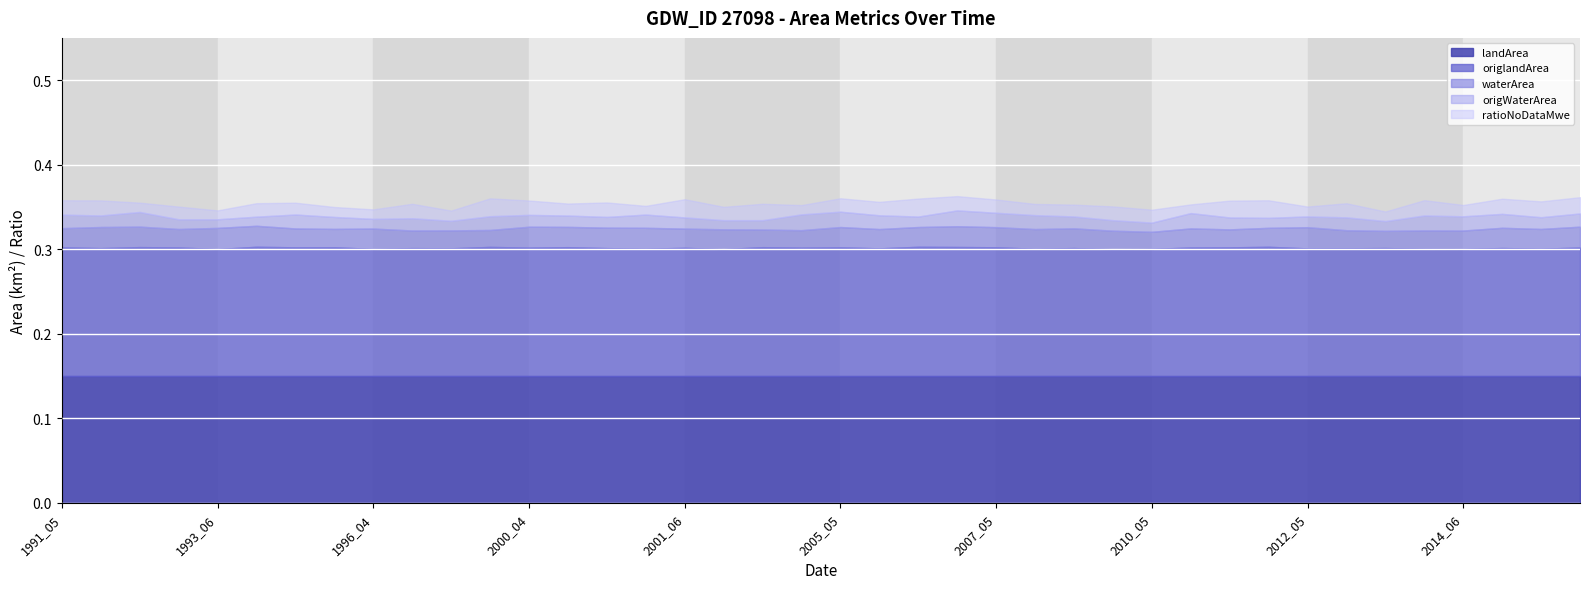

Reading left to right, list all the values displayed in this chart.

landArea: 1991_05=0.1	1992_02=0.1	1992_06=0.1	1993_05=0.1	1993_06=0.1	1995_10=0.1	1996_02=0.1	1996_03=0.1	1996_04=0.1	1996_05=0.1	1998_05=0.1	1998_06=0.1	2000_04=0.1	2000_06=0.1	2000_08=0.1	2001_05=0.1	2001_06=0.1	2002_06=0.1	2002_09=0.1	2003_05=0.1	2005_05=0.1	2006_05=0.1	2006_10=0.1	2007_04=0.1	2007_05=0.1	2008_05=0.1	2009_08=0.1	2010_04=0.1	2010_05=0.1	2010_06=0.1	2011_06=0.1	2012_03=0.1	2012_05=0.1	2013_06=0.1	2013_10=0.1	2014_05=0.1	2014_06=0.1	2014_08=0.1	2015_05=0.1	2015_08=0.1
origlandArea: 1991_05=0.1	1992_02=0.1	1992_06=0.1	1993_05=0.1	1993_06=0.1	1995_10=0.1	1996_02=0.1	1996_03=0.1	1996_04=0.1	1996_05=0.1	1998_05=0.1	1998_06=0.1	2000_04=0.1	2000_06=0.1	2000_08=0.1	2001_05=0.1	2001_06=0.1	2002_06=0.1	2002_09=0.1	2003_05=0.1	2005_05=0.1	2006_05=0.1	2006_10=0.1	2007_04=0.1	2007_05=0.1	2008_05=0.1	2009_08=0.1	2010_04=0.1	2010_05=0.1	2010_06=0.1	2011_06=0.1	2012_03=0.1	2012_05=0.1	2013_06=0.1	2013_10=0.1	2014_05=0.1	2014_06=0.1	2014_08=0.1	2015_05=0.1	2015_08=0.1
waterArea: 1991_05=0.0	1992_02=0.0	1992_06=0.0	1993_05=0.0	1993_06=0.0	1995_10=0.0	1996_02=0.0	1996_03=0.0	1996_04=0.0	1996_05=0.0	1998_05=0.0	1998_06=0.0	2000_04=0.0	2000_06=0.0	2000_08=0.0	2001_05=0.0	2001_06=0.0	2002_06=0.0	2002_09=0.0	2003_05=0.0	2005_05=0.0	2006_05=0.0	2006_10=0.0	2007_04=0.0	2007_05=0.0	2008_05=0.0	2009_08=0.0	2010_04=0.0	2010_05=0.0	2010_06=0.0	2011_06=0.0	2012_03=0.0	2012_05=0.0	2013_06=0.0	2013_10=0.0	2014_05=0.0	2014_06=0.0	2014_08=0.0	2015_05=0.0	2015_08=0.0
origWaterArea: 1991_05=0.0	1992_02=0.0	1992_06=0.0	1993_05=0.0	1993_06=0.0	1995_10=0.0	1996_02=0.0	1996_03=0.0	1996_04=0.0	1996_05=0.0	1998_05=0.0	1998_06=0.0	2000_04=0.0	2000_06=0.0	2000_08=0.0	2001_05=0.0	2001_06=0.0	2002_06=0.0	2002_09=0.0	2003_05=0.0	2005_05=0.0	2006_05=0.0	2006_10=0.0	2007_04=0.0	2007_05=0.0	2008_05=0.0	2009_08=0.0	2010_04=0.0	2010_05=0.0	2010_06=0.0	2011_06=0.0	2012_03=0.0	2012_05=0.0	2013_06=0.0	2013_10=0.0	2014_05=0.0	2014_06=0.0	2014_08=0.0	2015_05=0.0	2015_08=0.0
ratioNoDataMwe: 1991_05=0.0	1992_02=0.0	1992_06=0.0	1993_05=0.0	1993_06=0.0	1995_10=0.0	1996_02=0.0	1996_03=0.0	1996_04=0.0	1996_05=0.0	1998_05=0.0	1998_06=0.0	2000_04=0.0	2000_06=0.0	2000_08=0.0	2001_05=0.0	2001_06=0.0	2002_06=0.0	2002_09=0.0	2003_05=0.0	2005_05=0.0	2006_05=0.0	2006_10=0.0	2007_04=0.0	2007_05=0.0	2008_05=0.0	2009_08=0.0	2010_04=0.0	2010_05=0.0	2010_06=0.0	2011_06=0.0	2012_03=0.0	2012_05=0.0	2013_06=0.0	2013_10=0.0	2014_05=0.0	2014_06=0.0	2014_08=0.0	2015_05=0.0	2015_08=0.0